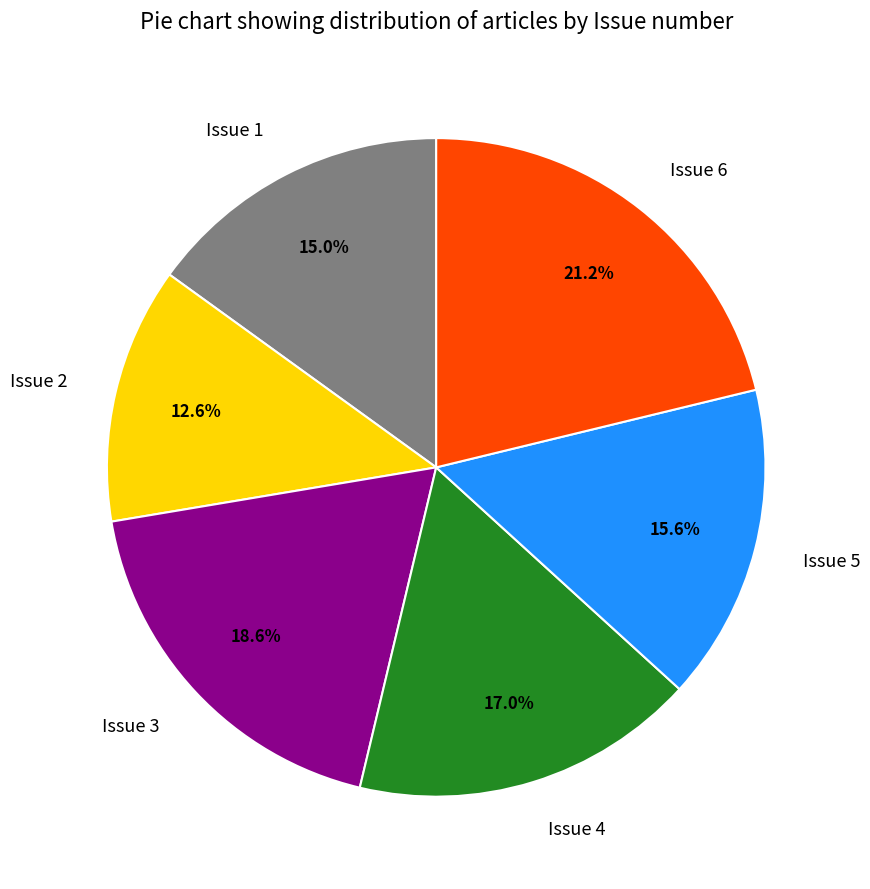

To the nearest percent, what portion does Issue 6 represent?

21%